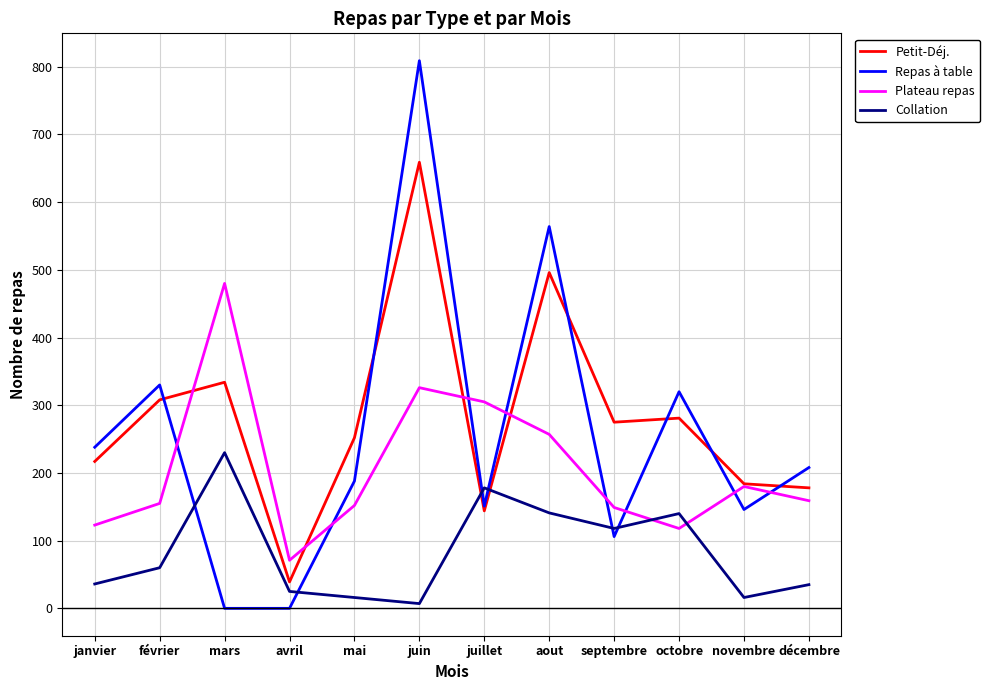

Does the chart display data point markers on the line(s)?

No